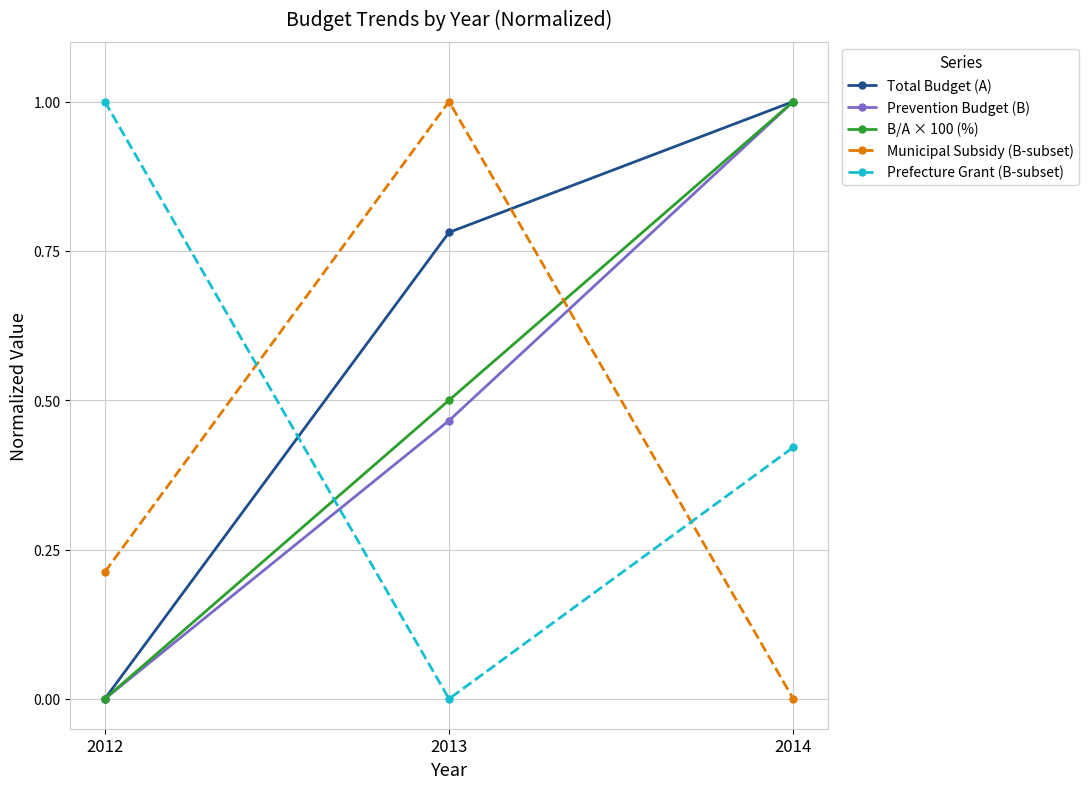

The B/A × 100 (%) series shows 0.5 at 2012. True or false?

False